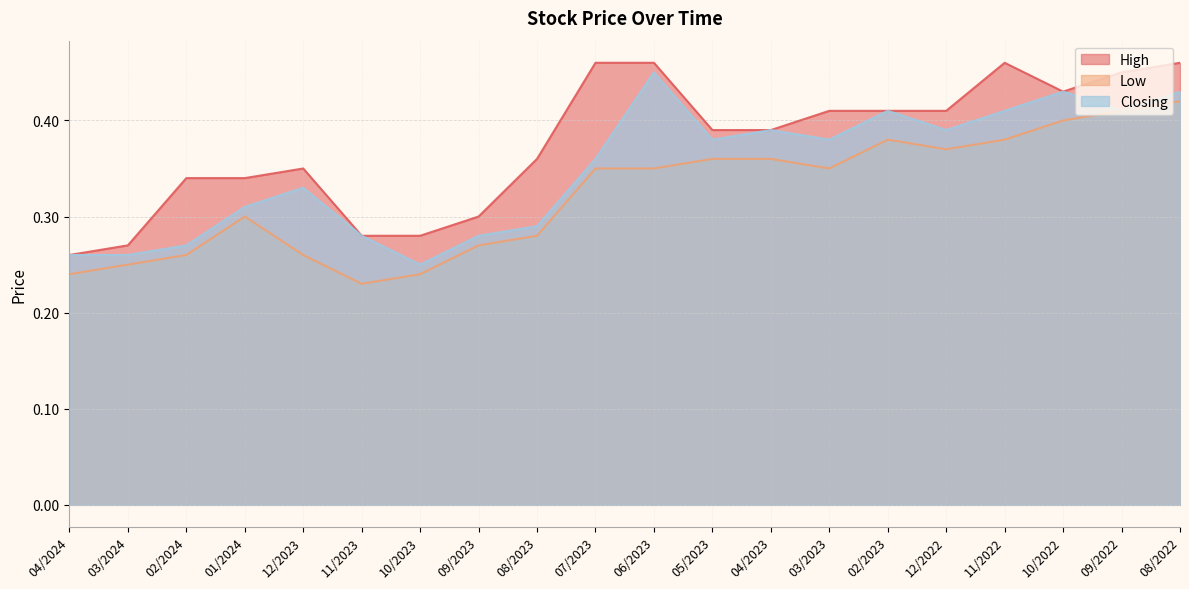

Reading right to left, transcribe all the data shown in this chart.

High: 0.5	0.5	0.4	0.5	0.4	0.4	0.4	0.4	0.4	0.5	0.5	0.4	0.3	0.3	0.3	0.3	0.3	0.3	0.3	0.3
Low: 0.4	0.4	0.4	0.4	0.4	0.4	0.3	0.4	0.4	0.3	0.3	0.3	0.3	0.2	0.2	0.3	0.3	0.3	0.2	0.2
Closing: 0.4	0.4	0.4	0.4	0.4	0.4	0.4	0.4	0.4	0.5	0.4	0.3	0.3	0.2	0.3	0.3	0.3	0.3	0.3	0.3